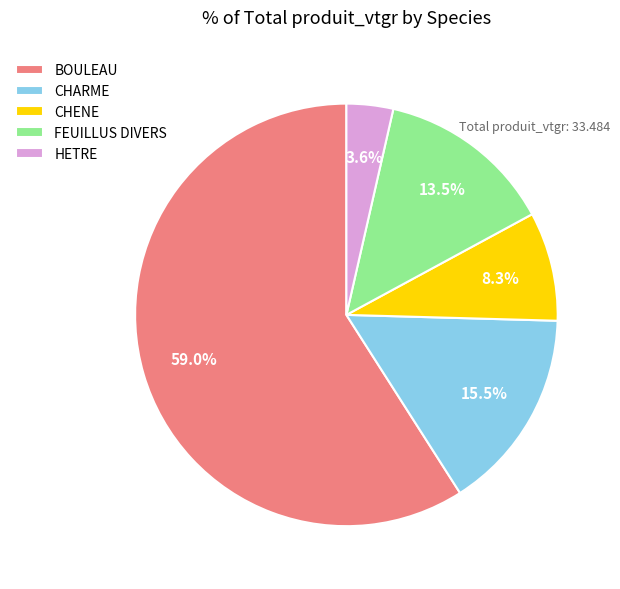

Do CHARME and HETRE together represent more than half of the pie?

No